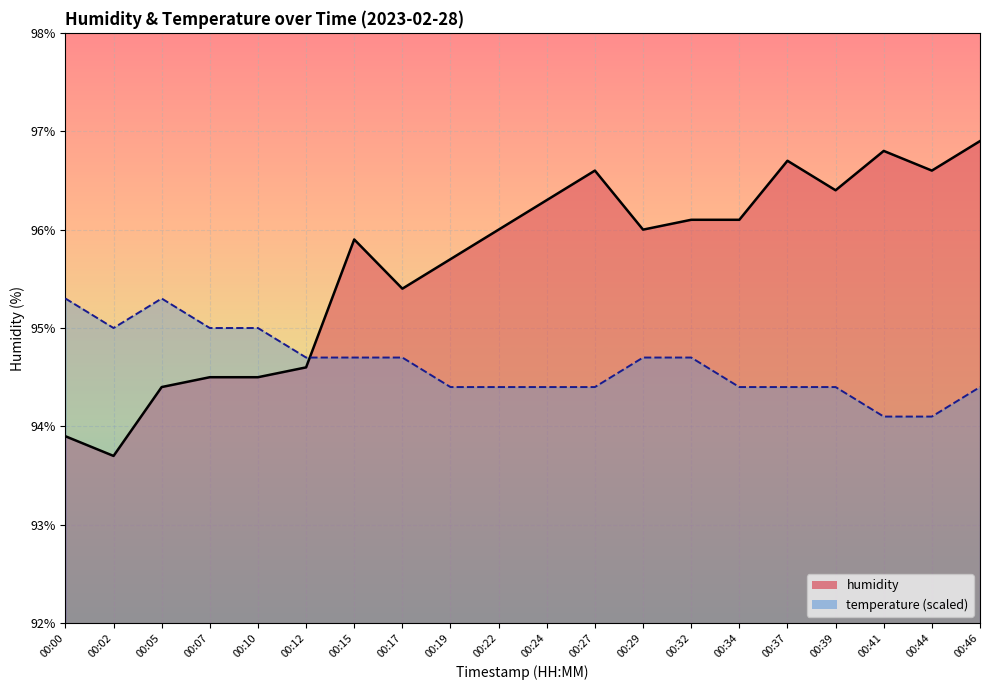

At which label is the value closest to 95?

00:12